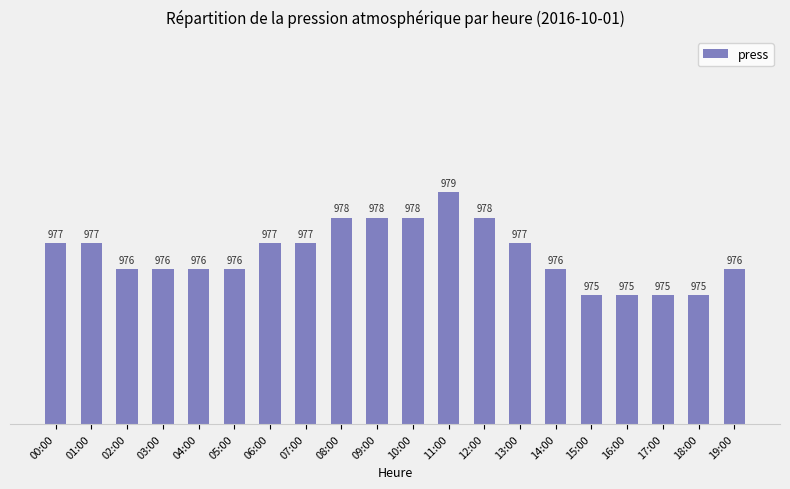

What is the value of the 20th bar from the left?

976